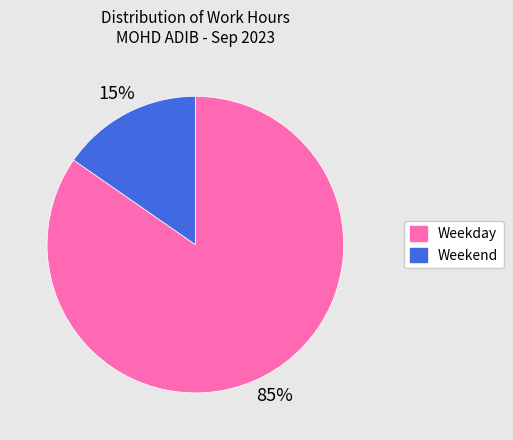

Does any single category account for the majority?

Yes